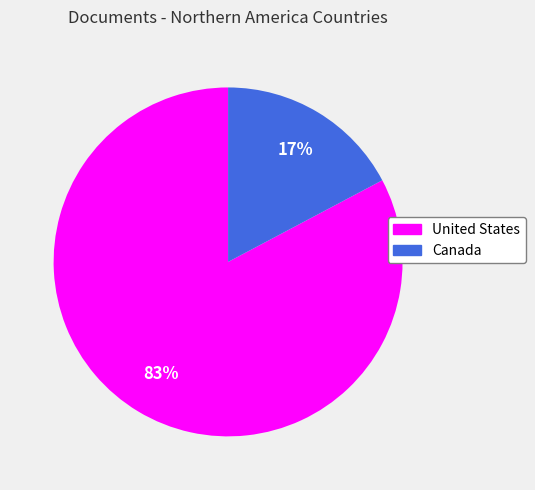

Which slice is the largest?

United States